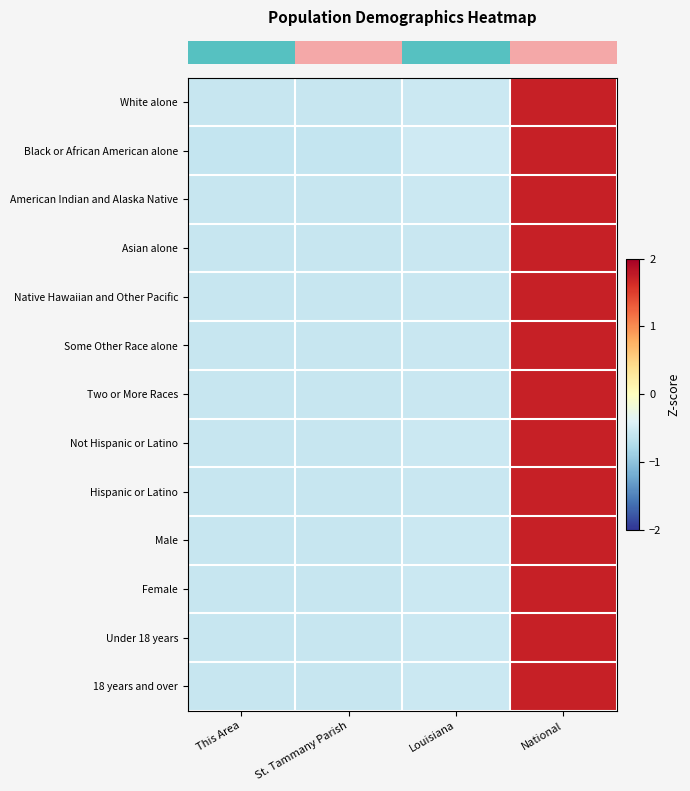

Which series has the largest range (max minus min)?

row_1